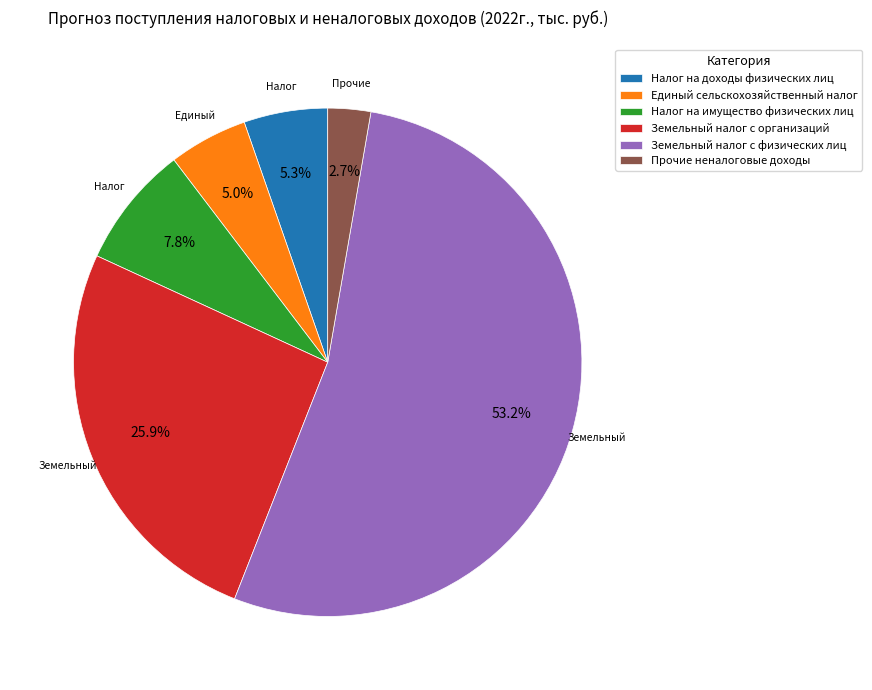

Which slice represents more than half of the pie?

Земельный налог с физических лиц